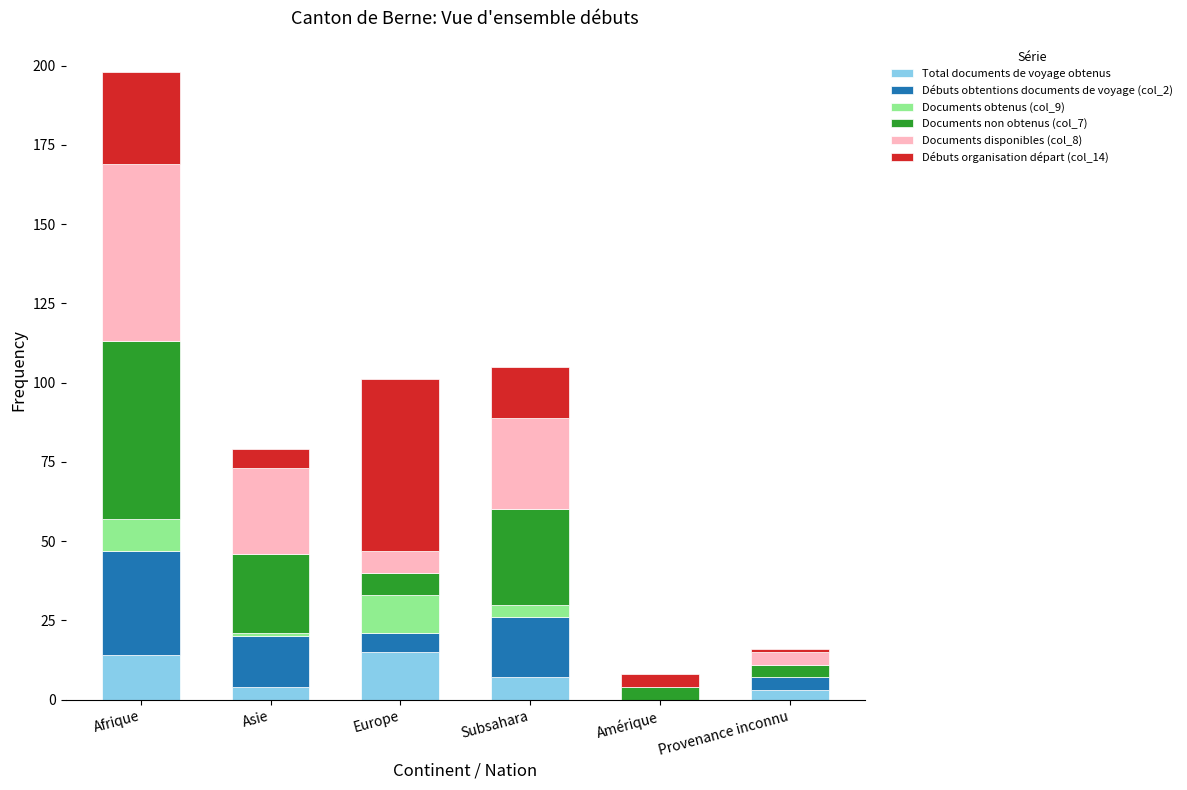

What is the total value across all series at Afrique?

198